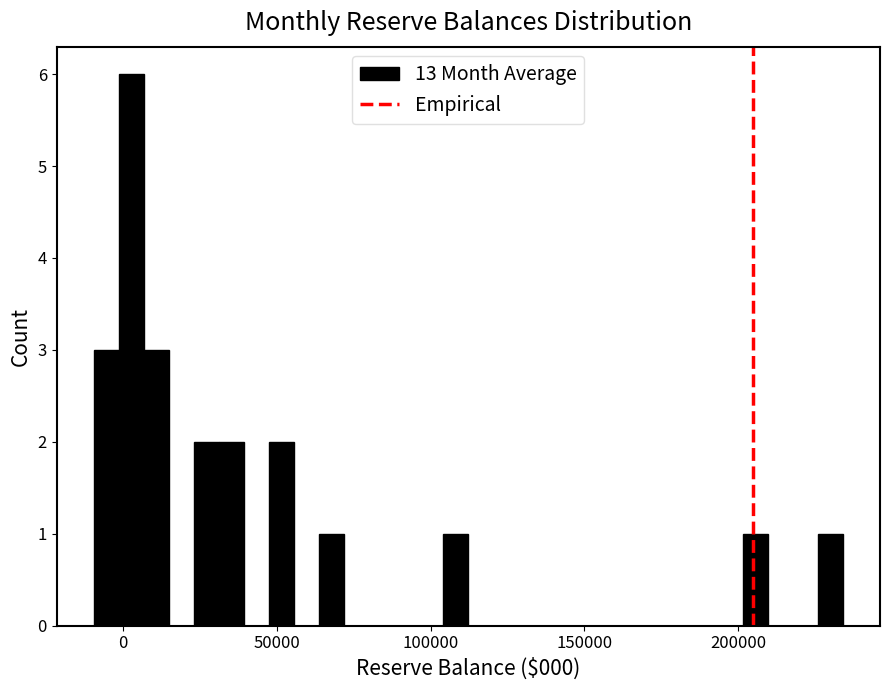

Read against the x-axis, roughly where is the centre of the tallest bar?

5000